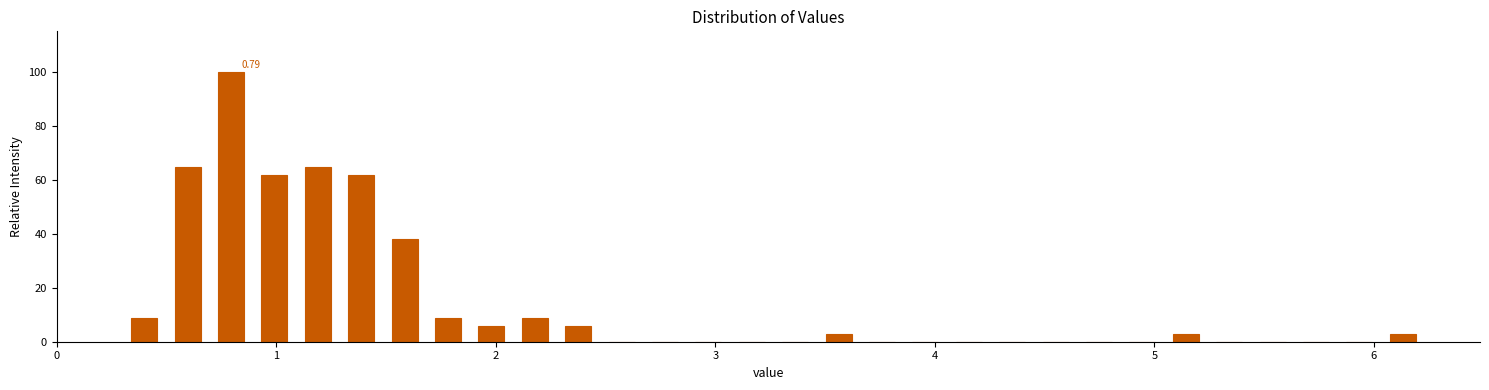

Read against the x-axis, roughly where is the centre of the tallest bar?

0.8